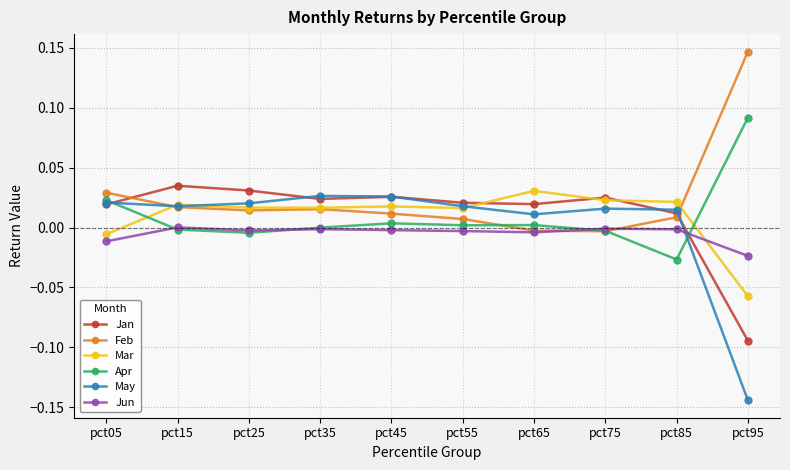

True or false: May has more than 1 interior local peaks.

True